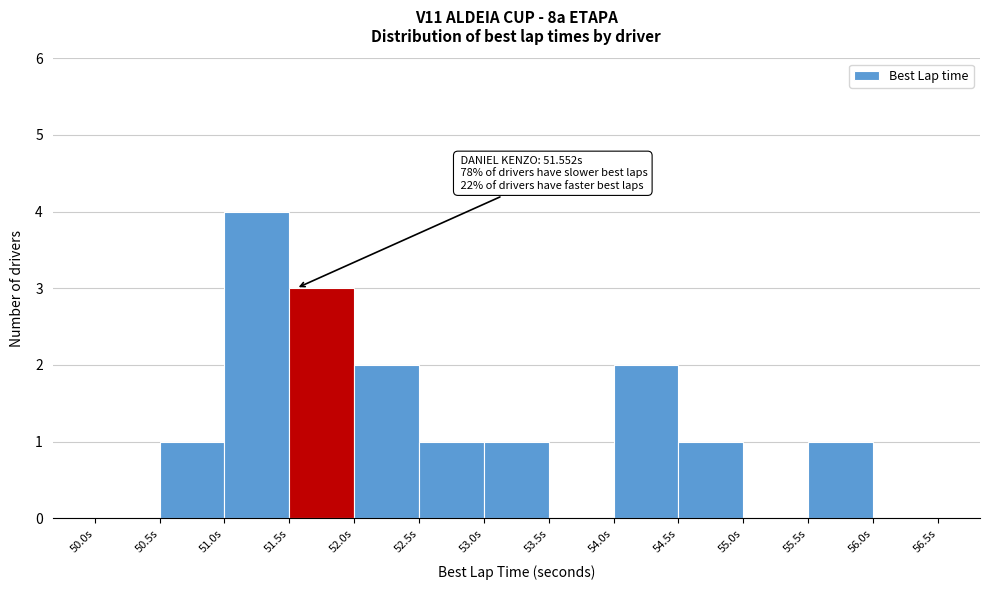

Over which range of the x-axis is the bar tallest?

51.0 to 51.5